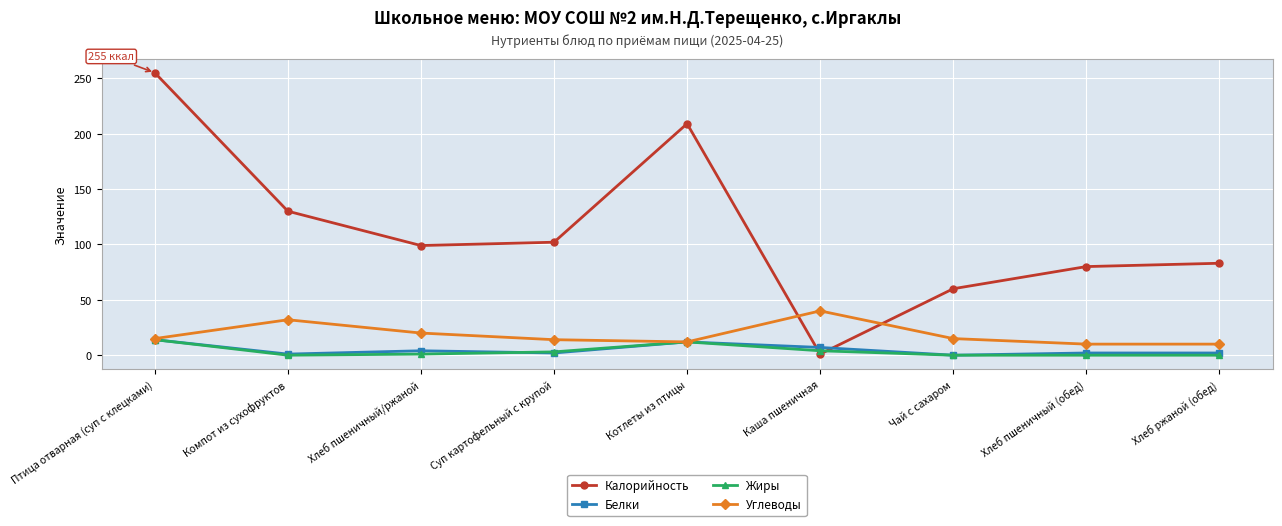

What is the average value of the Белки series?

5